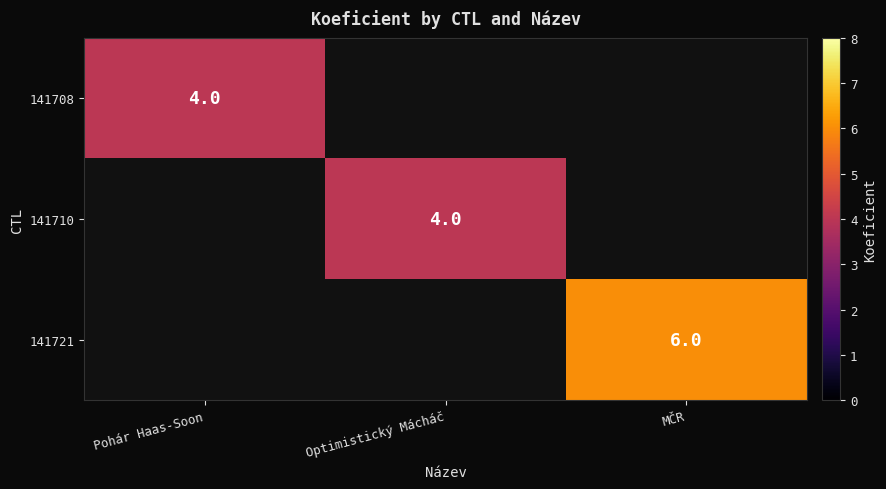

Is it true that 141721 equals 9 at MČR?

False